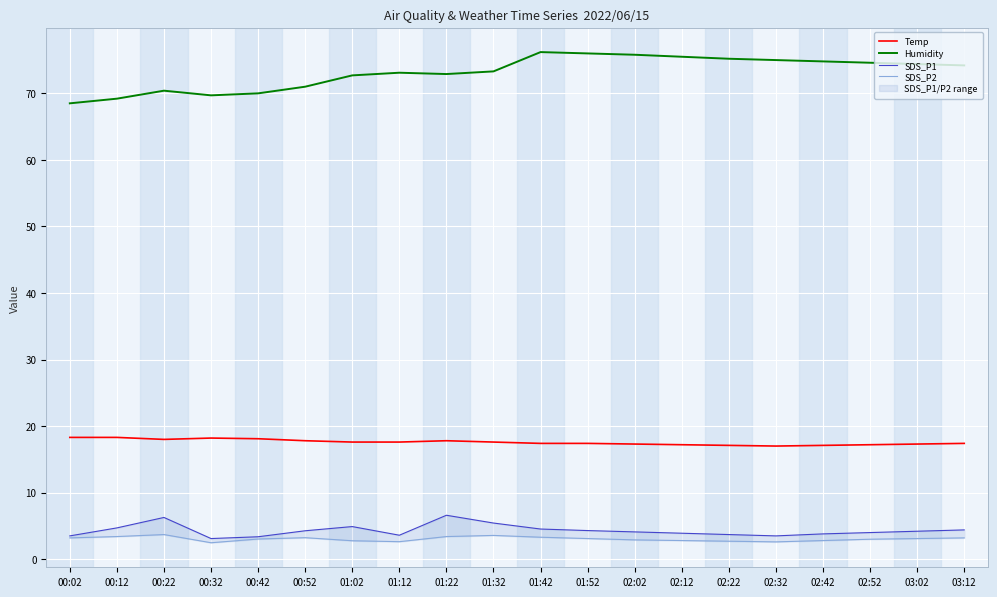

Count the number of data series in this chart.

4